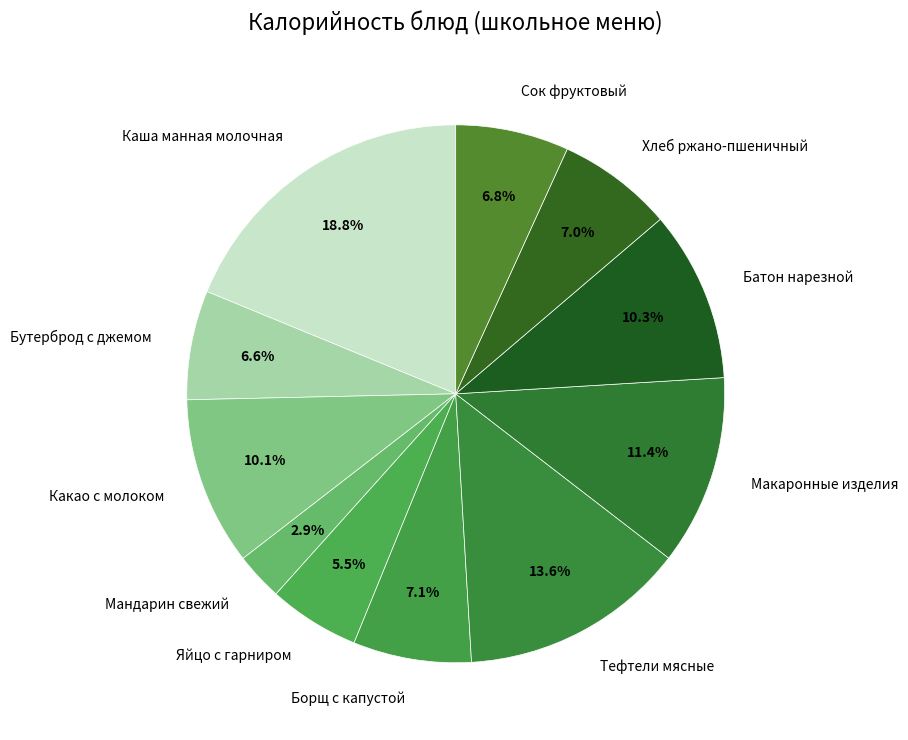

What is the smallest slice in the pie chart?

Мандарин свежий